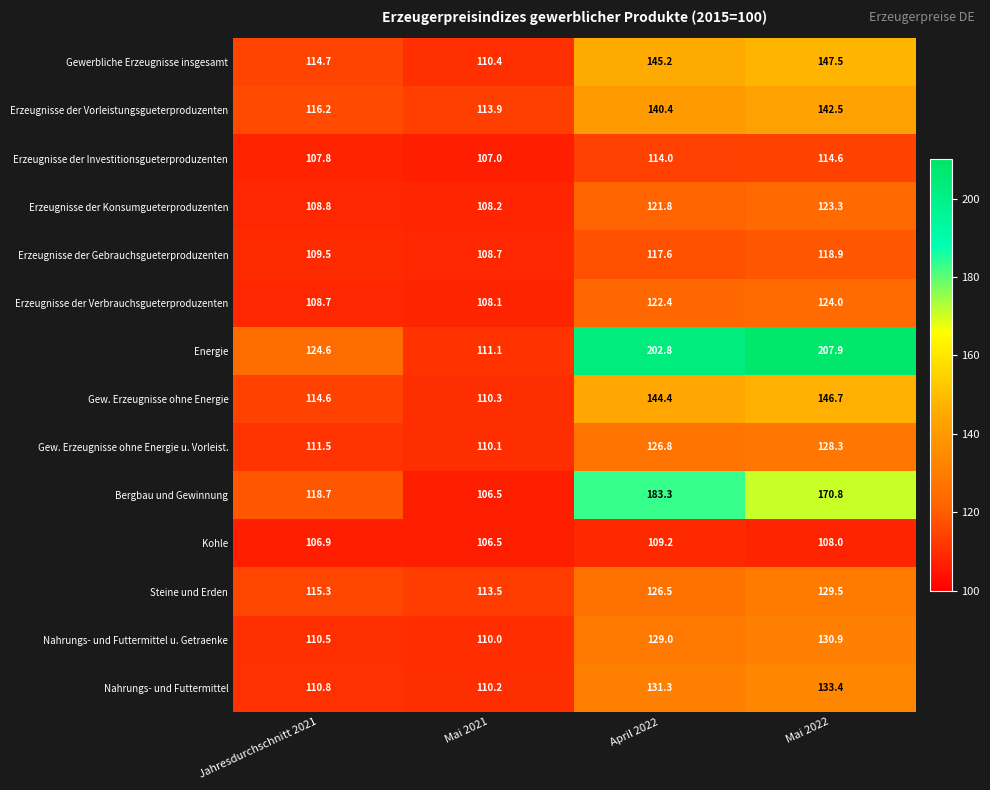

Which series has the largest total across all categories?

Energie